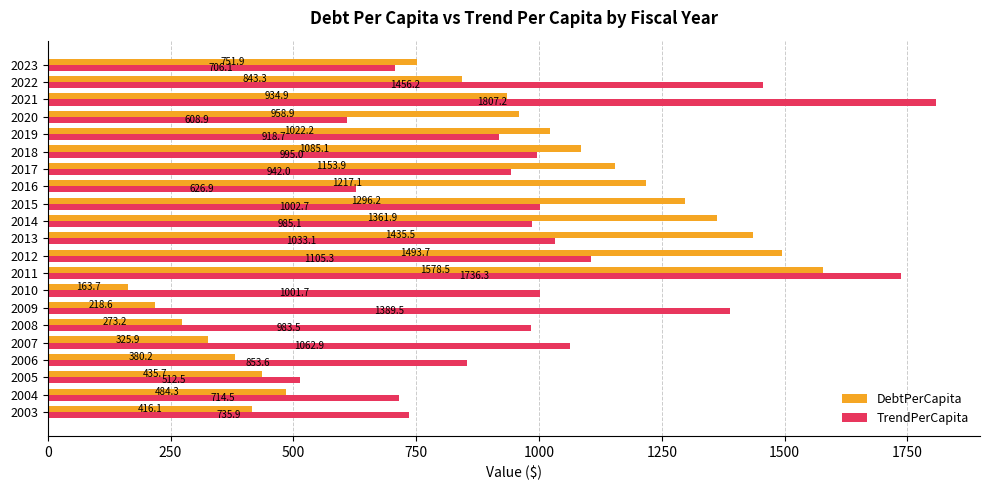

At how many categories does at least one series exceed 460?

21